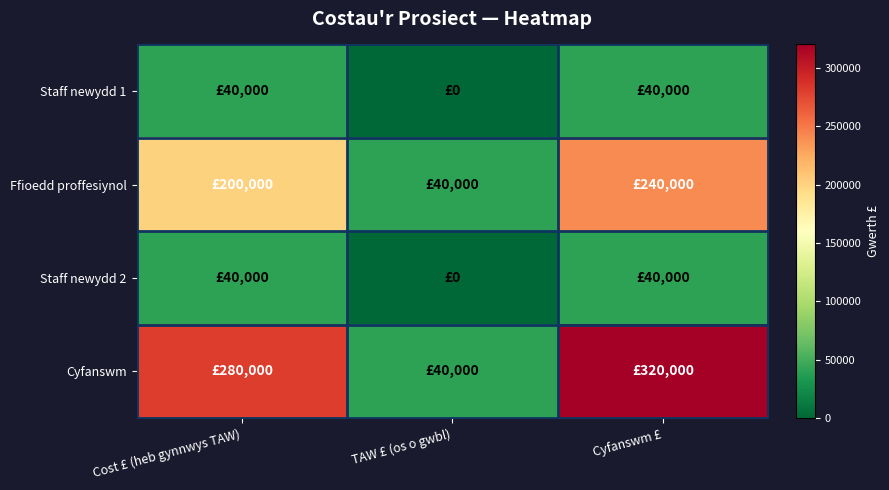

Reading left to right, transcribe all the data shown in this chart.

Staff newydd 1: Cost £ (heb gynnwys TAW)=40000	TAW £ (os o gwbl)=0	Cyfanswm £=40000
Ffioedd proffesiynol: Cost £ (heb gynnwys TAW)=200000	TAW £ (os o gwbl)=40000	Cyfanswm £=240000
Staff newydd 2: Cost £ (heb gynnwys TAW)=40000	TAW £ (os o gwbl)=0	Cyfanswm £=40000
Cyfanswm: Cost £ (heb gynnwys TAW)=280000	TAW £ (os o gwbl)=40000	Cyfanswm £=320000